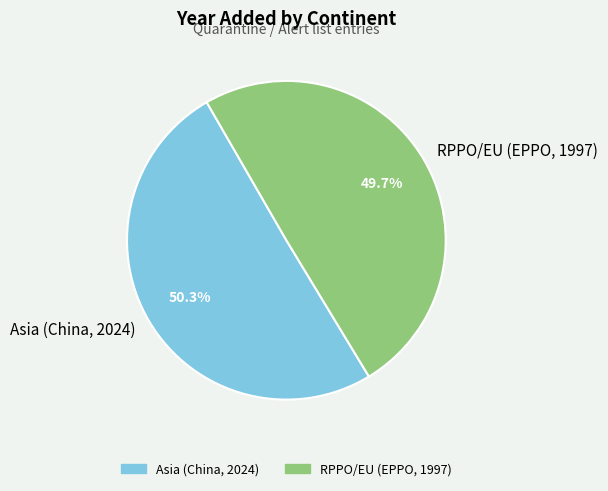

Which slice is the largest?

Asia (China, 2024)